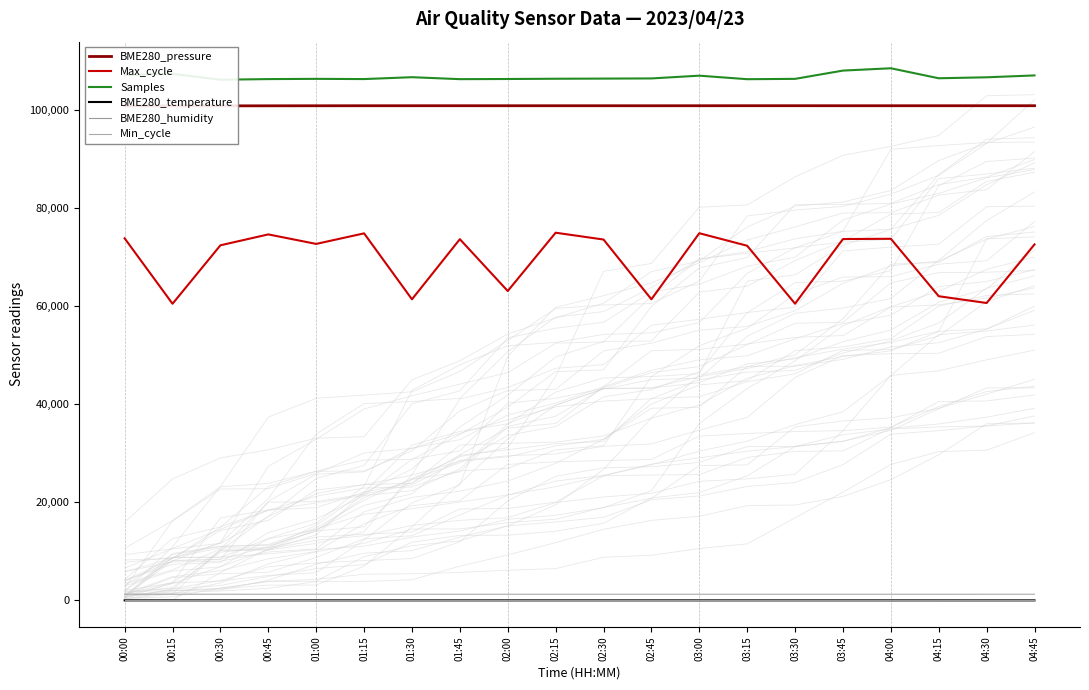

At 03:30, list the series in order from largest to smallest.

Samples, BME280_pressure, Max_cycle, Min_cycle, BME280_humidity, BME280_temperature